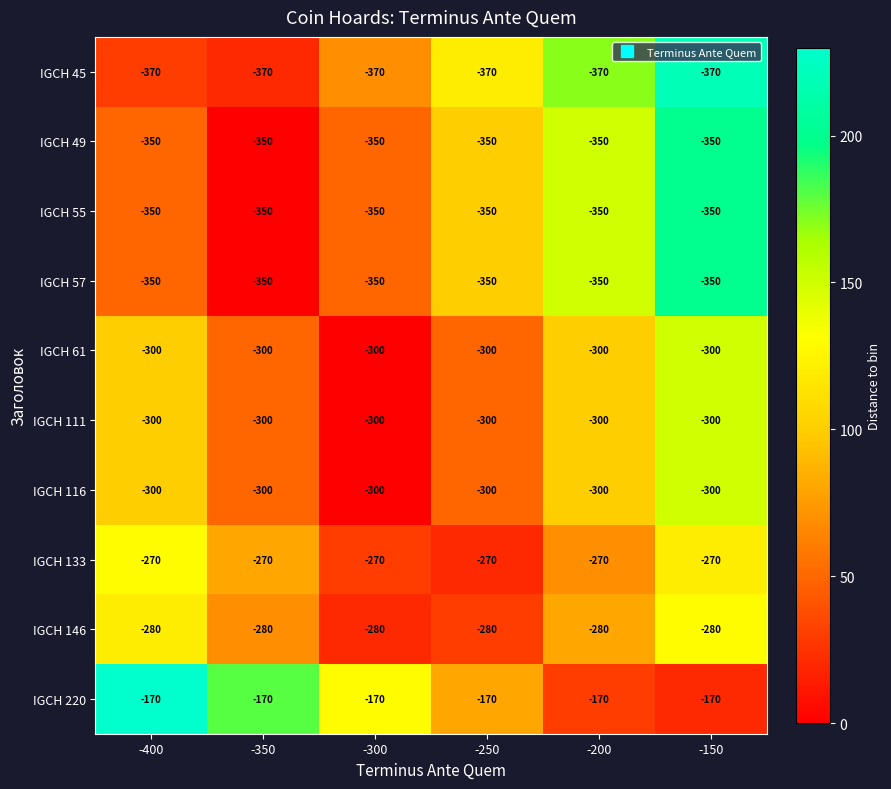

What is the lowest value of the IGCH 57 series?

-350